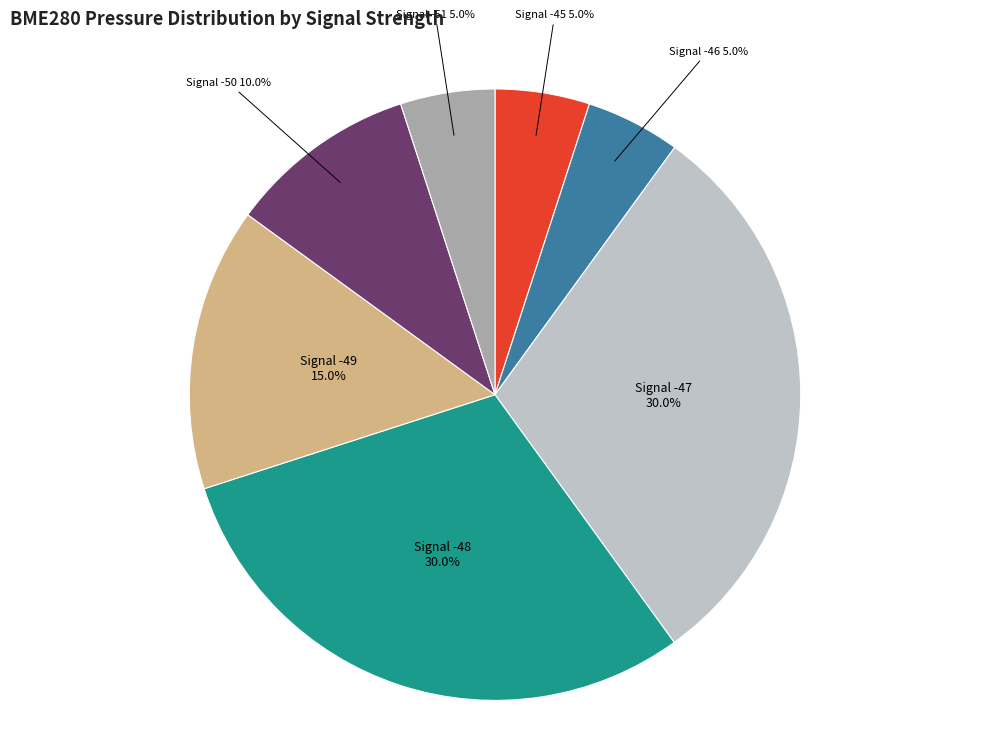

What is the ratio of the value at Signal -49 to the value at Signal -48?

0.5